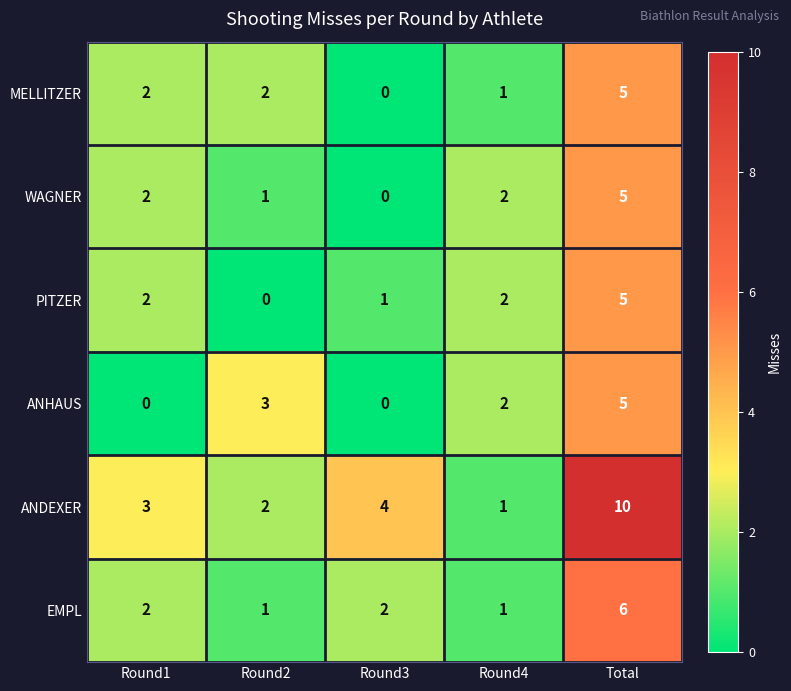

What is the difference between the highest and lowest values at Round1?

3